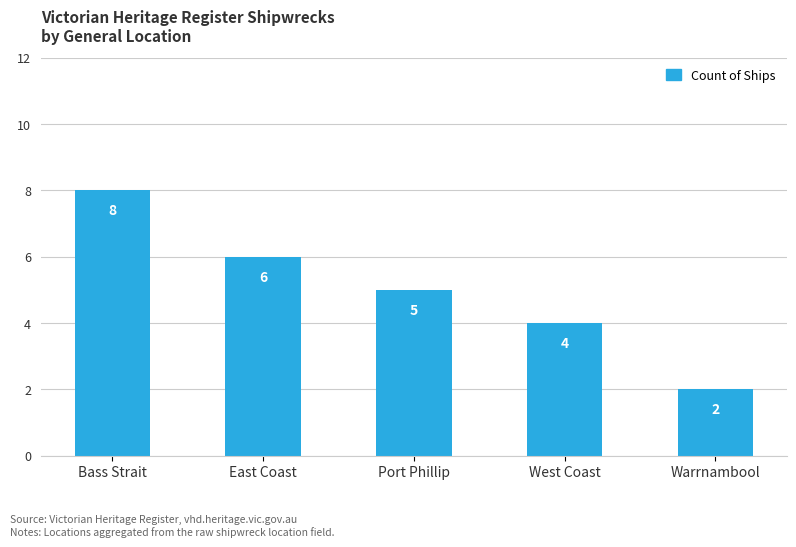

What is the change in value from Bass Strait to Port Phillip?

-3